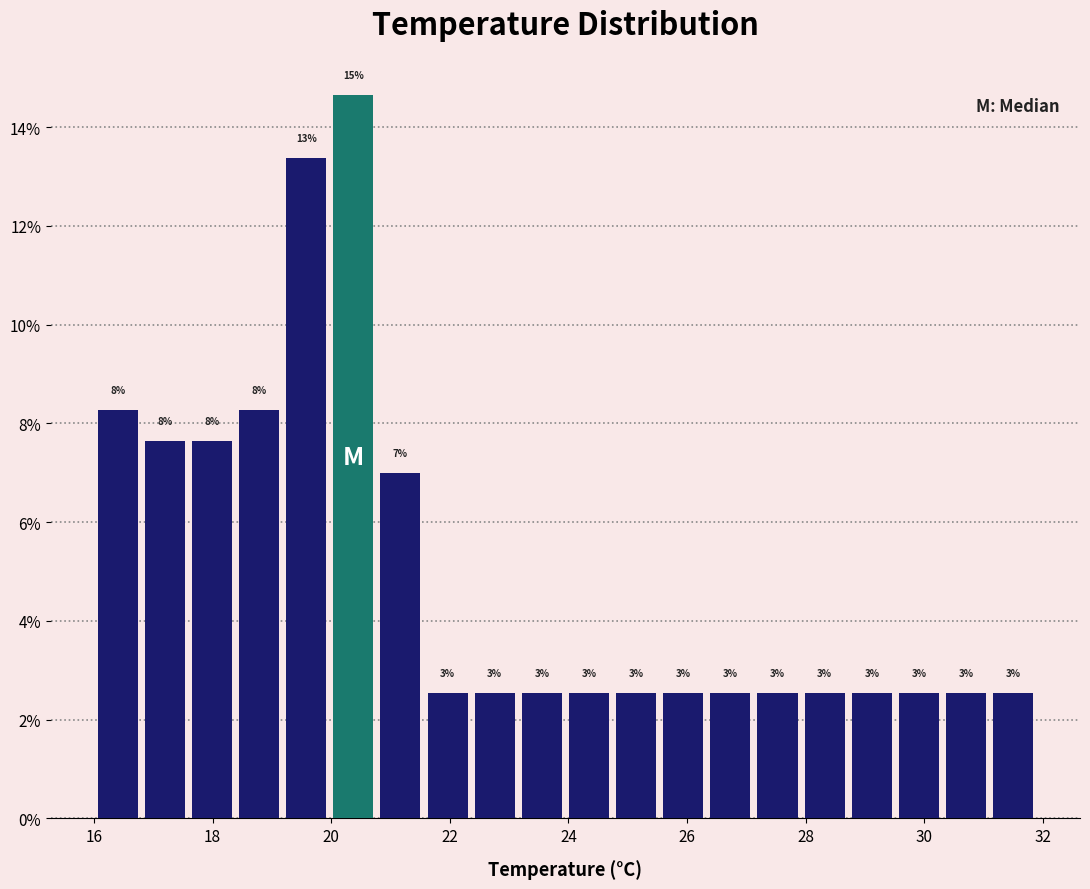

Around what value on the x-axis is the tallest bar? Give the approximate position of its centre, as read against the axis.

20.4